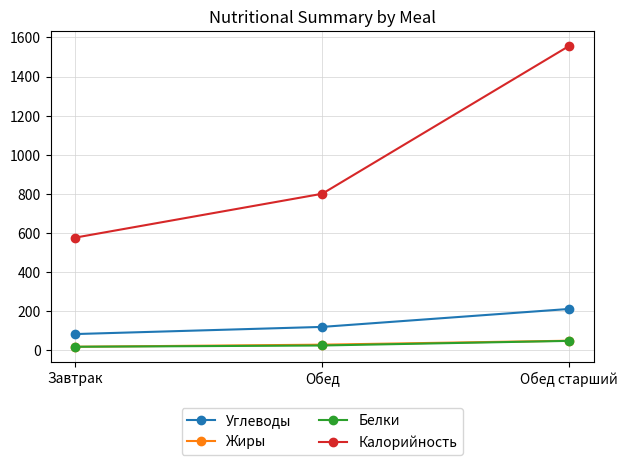

What are all the series names shown in the legend?

Углеводы, Жиры, Белки, Калорийность